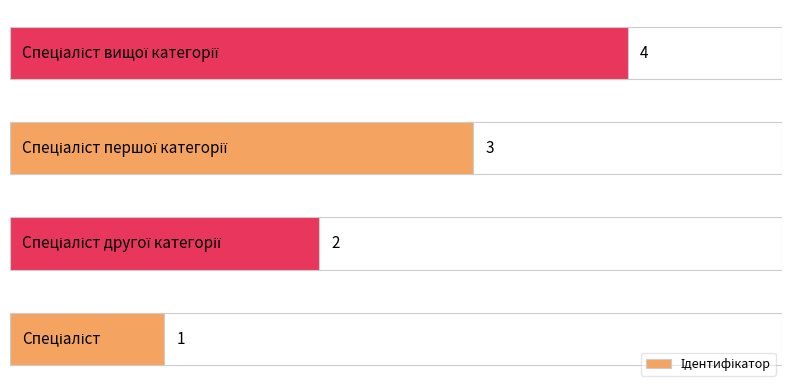

How many values are between 2 and 4?

3